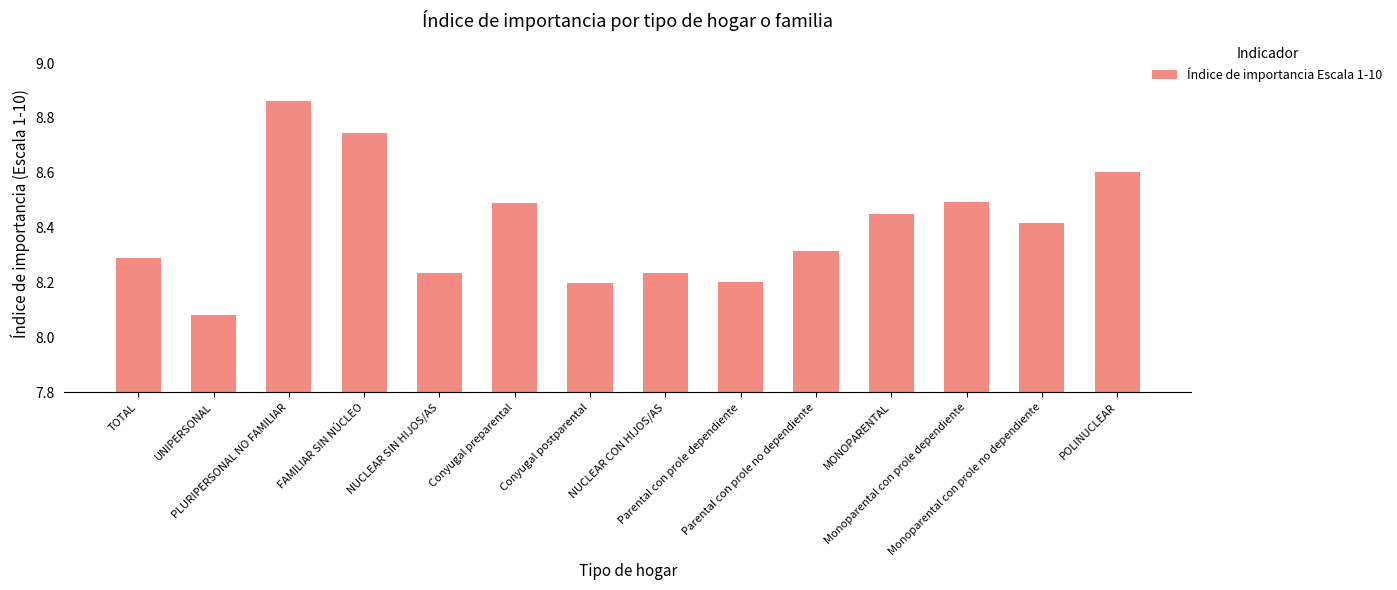

Is it true that the value at Parental con prole dependiente is 14.7?

False